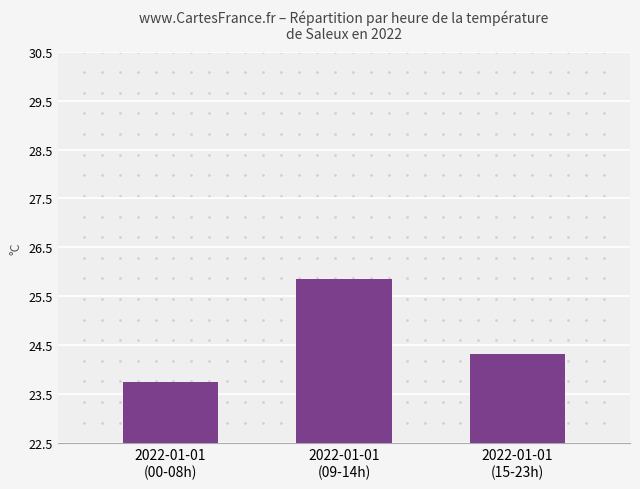

What is the ratio of the value at 2022-01-01
(15-23h) to the value at 2022-01-01
(00-08h)?

1.0